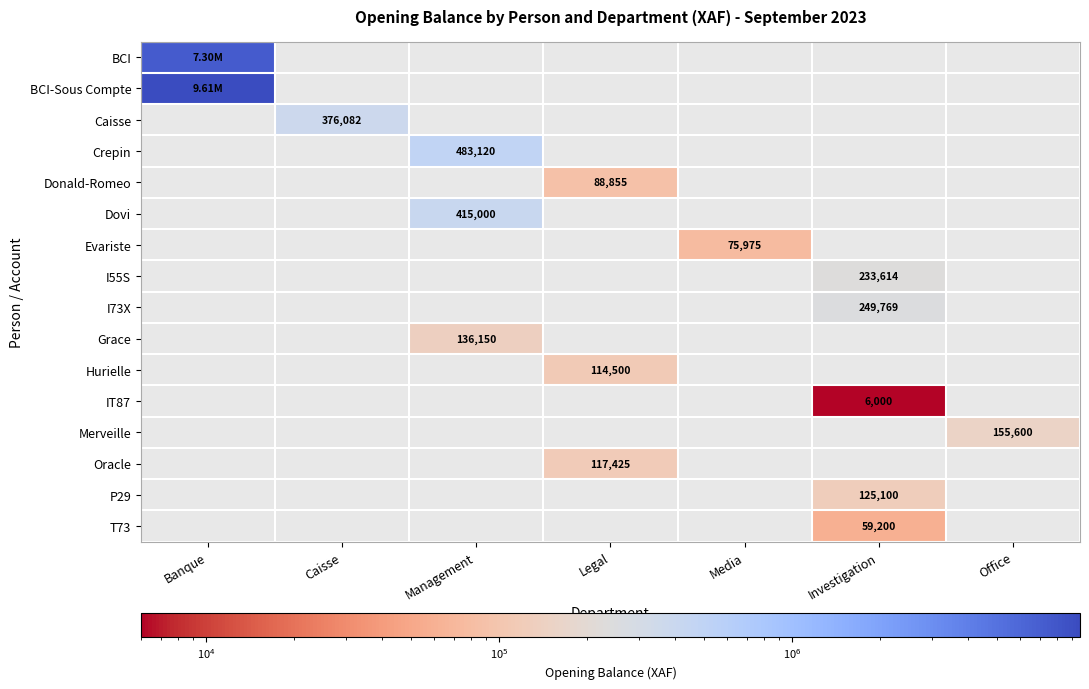

The Donald-Romeo series shows 88855.0 at Legal. True or false?

True